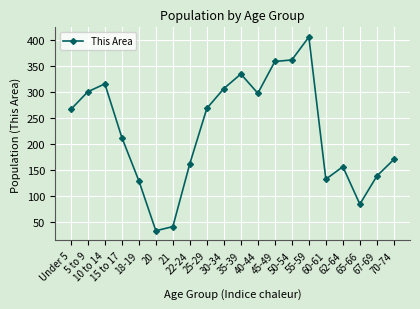

The chart shows a value of 214 at 67-69. True or false?

False